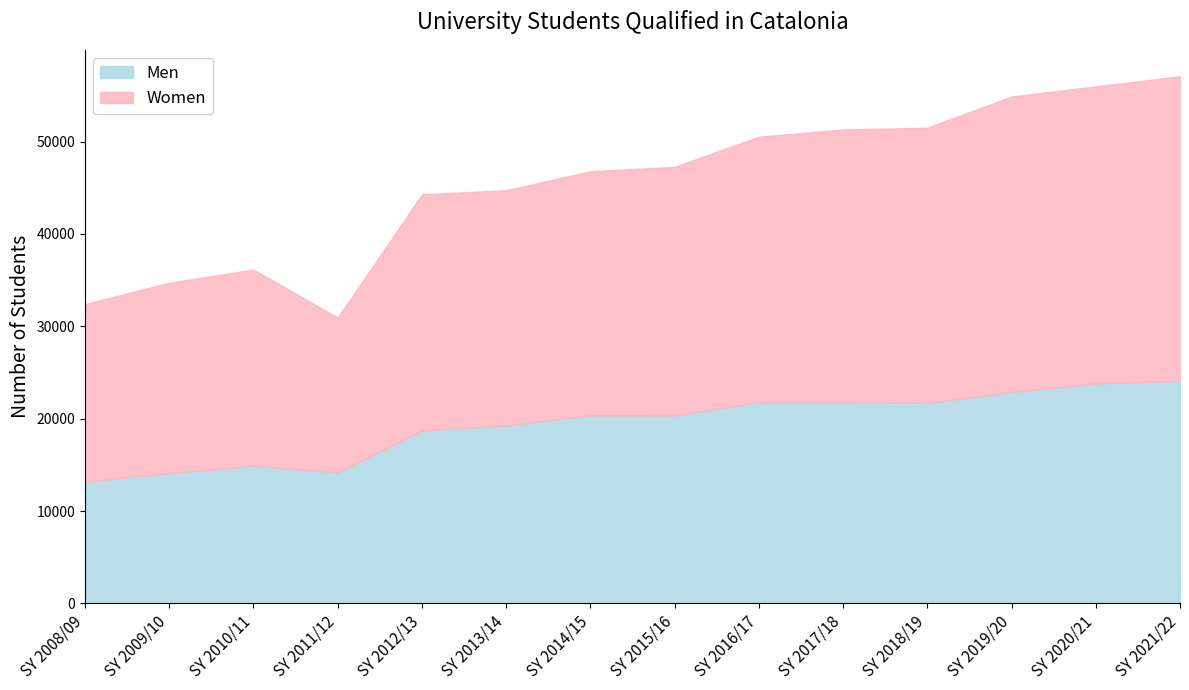

Reading right to left, transcribe all the data shown in this chart.

Men: SY 2021/22=24102	SY 2020/21=23826	SY 2019/20=22898	SY 2018/19=21712	SY 2017/18=21791	SY 2016/17=21804	SY 2015/16=20353	SY 2014/15=20364	SY 2013/14=19278	SY 2012/13=18724	SY 2011/12=14184	SY 2010/11=14913	SY 2009/10=14126	SY 2008/09=13180
Women: SY 2021/22=32976	SY 2020/21=32147	SY 2019/20=31972	SY 2018/19=29793	SY 2017/18=29518	SY 2016/17=28724	SY 2015/16=26905	SY 2014/15=26430	SY 2013/14=25448	SY 2012/13=25567	SY 2011/12=16752	SY 2010/11=21229	SY 2009/10=20589	SY 2008/09=19219